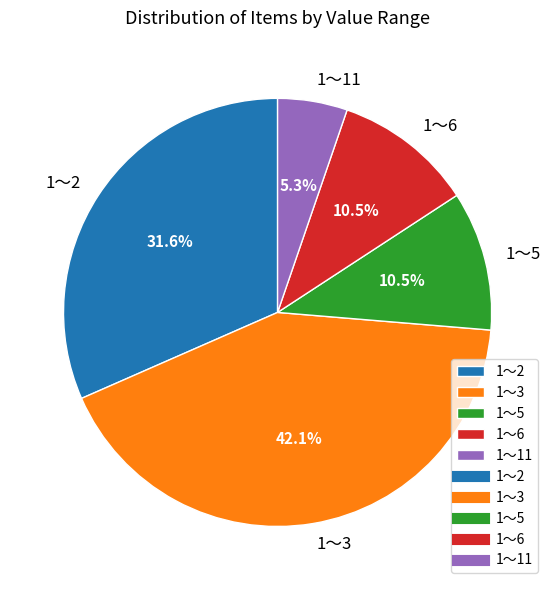

Which slice is the smallest?

1～11